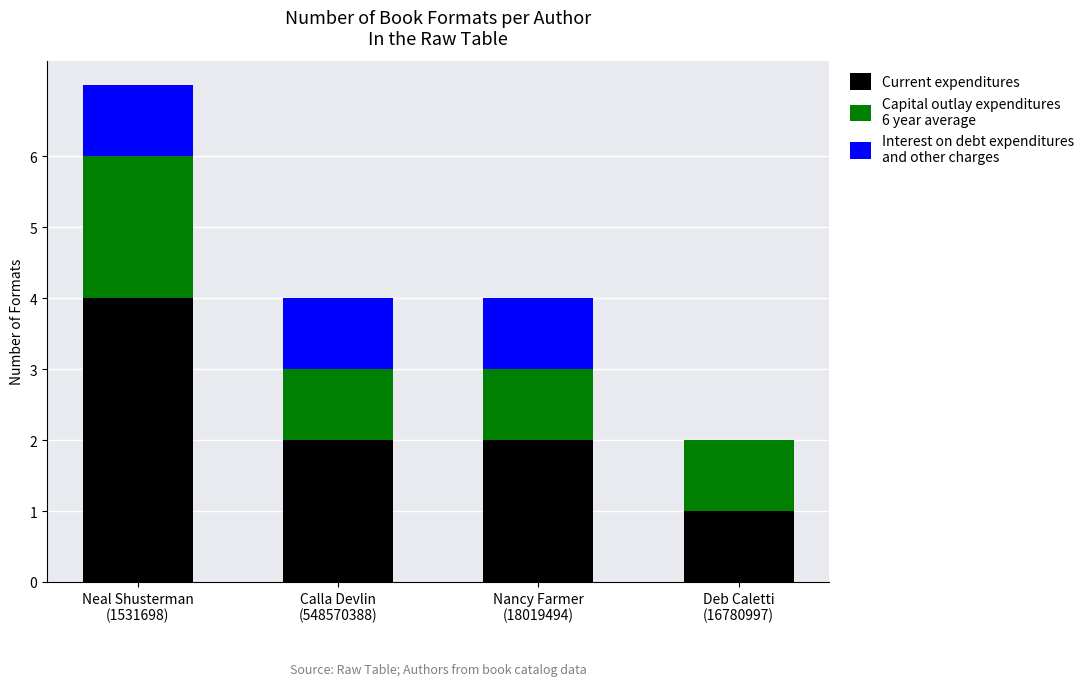

Does the chart contain stacked bars?

Yes